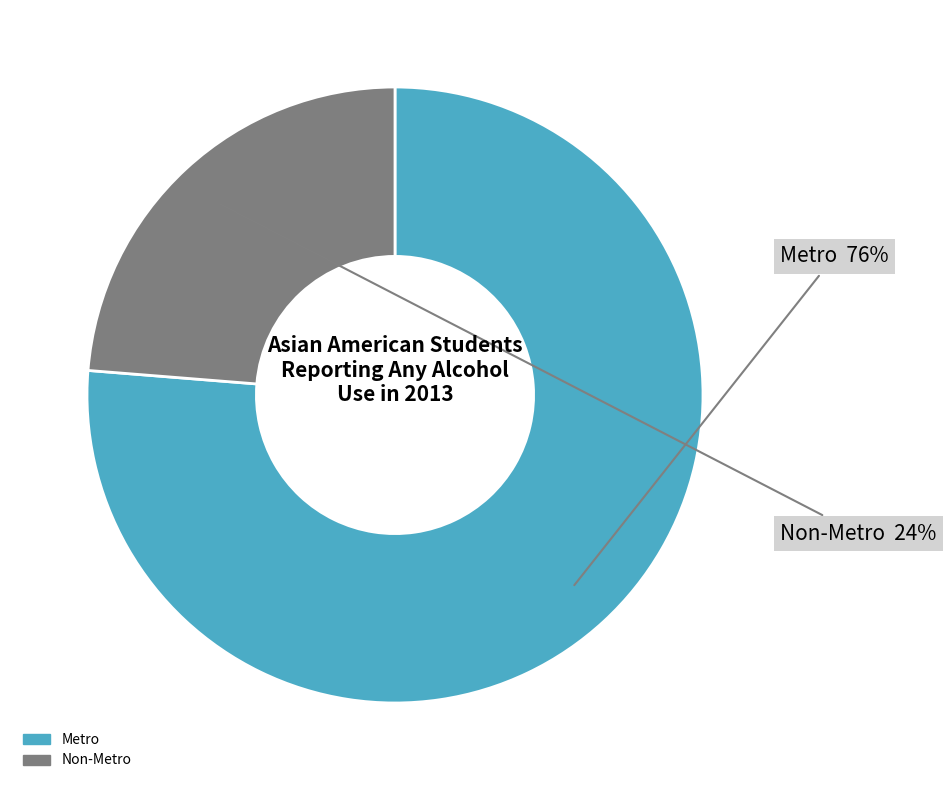

Does any single category account for the majority?

Yes